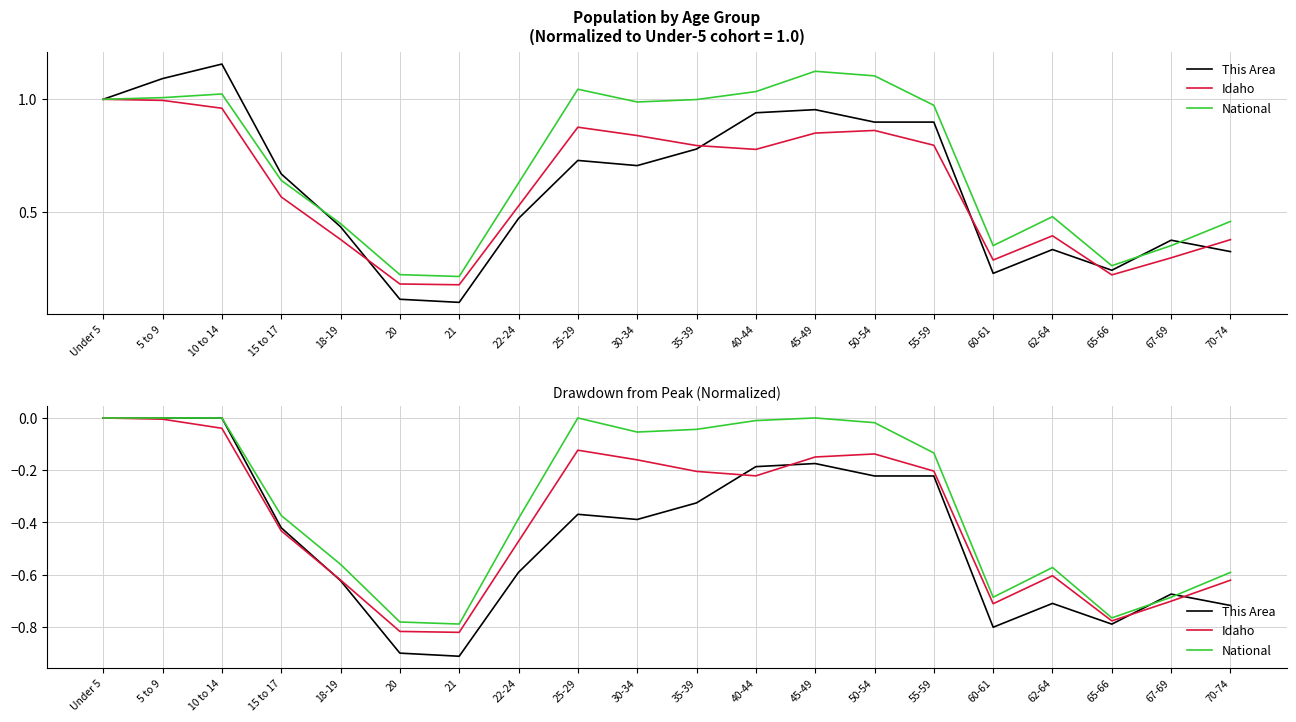

Is it true that Idaho equals -0.1 at 25-29?

True